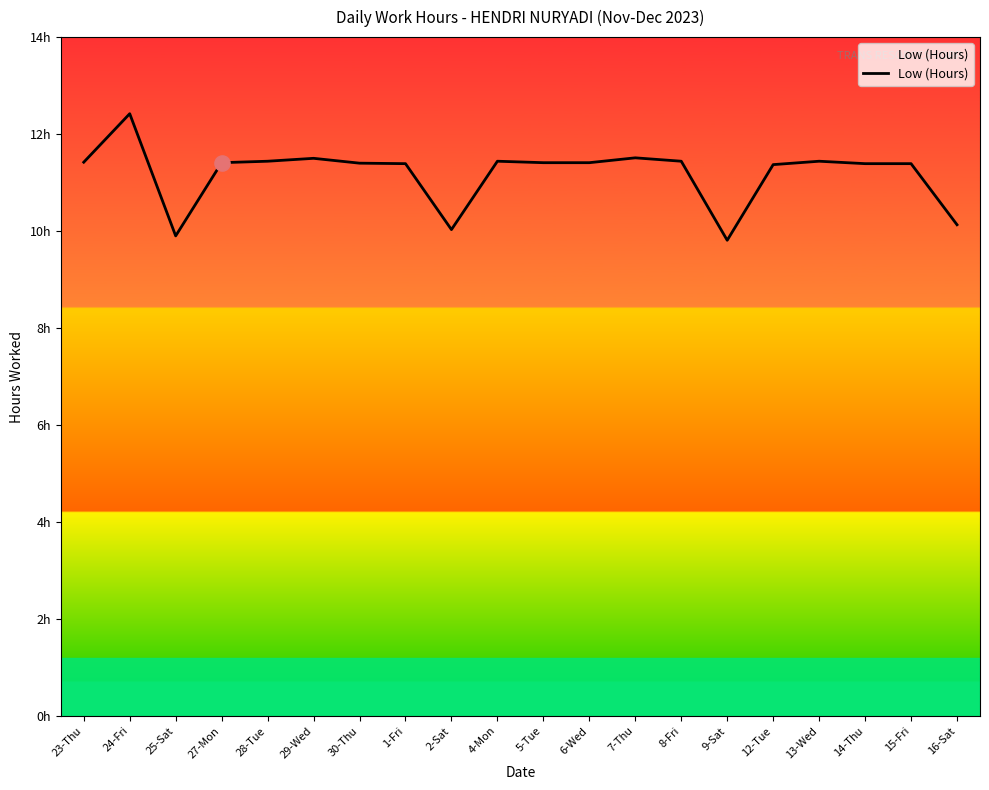

Between 8-Fri and 28-Tue, which is larger?

8-Fri